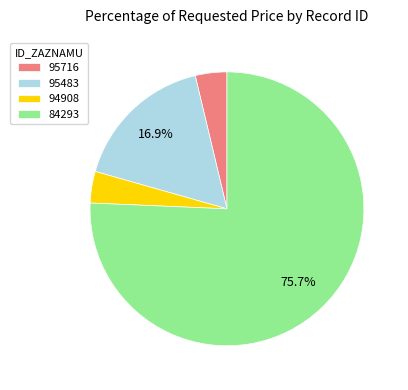

Which has a higher value, 95483 or 84293?

84293